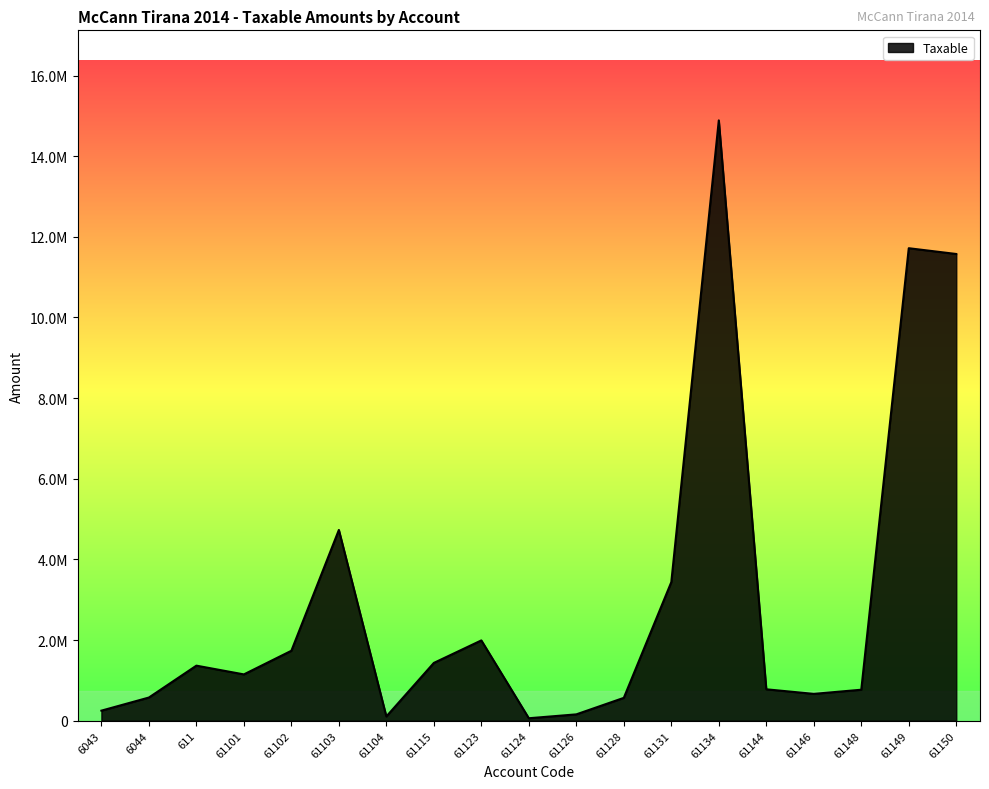

Is this an area chart (filled region under the line)?

Yes